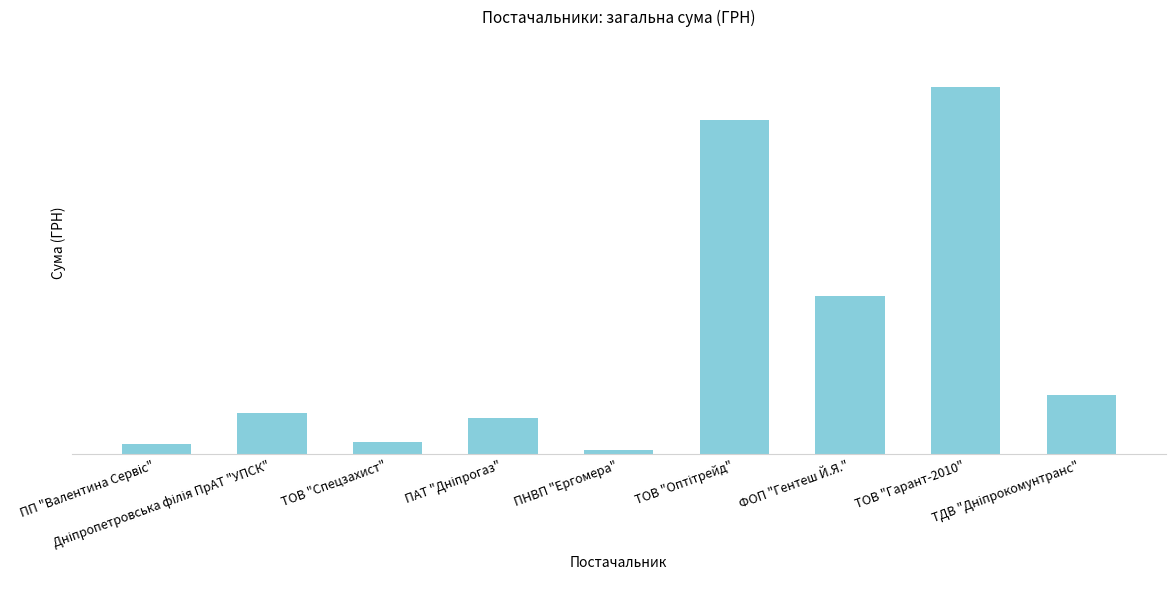

The chart shows a value of 500.0 at ПП "Валентина Сервіс". True or false?

True